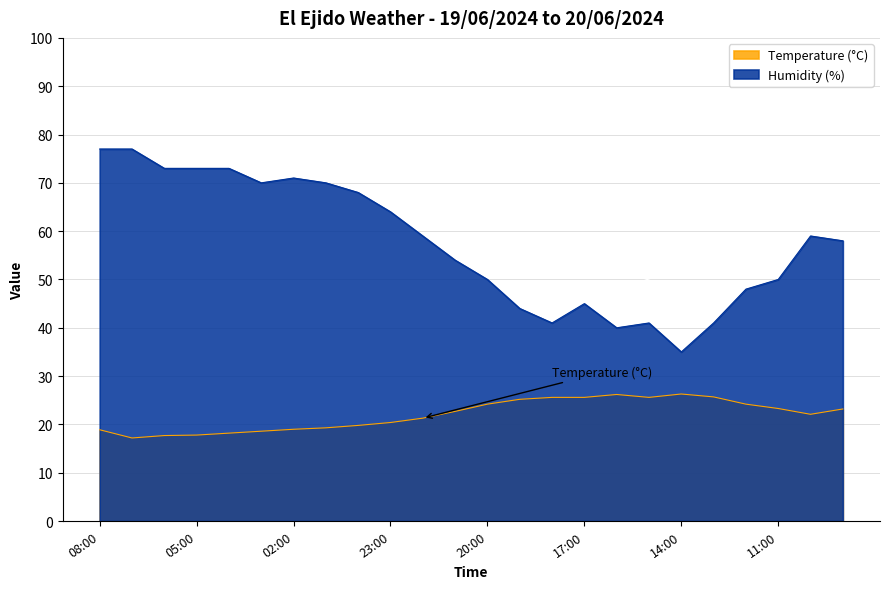

Is the value of Humidity (%) at 10:00 greater than the value of Temperature (°C) at 11:00?

Yes